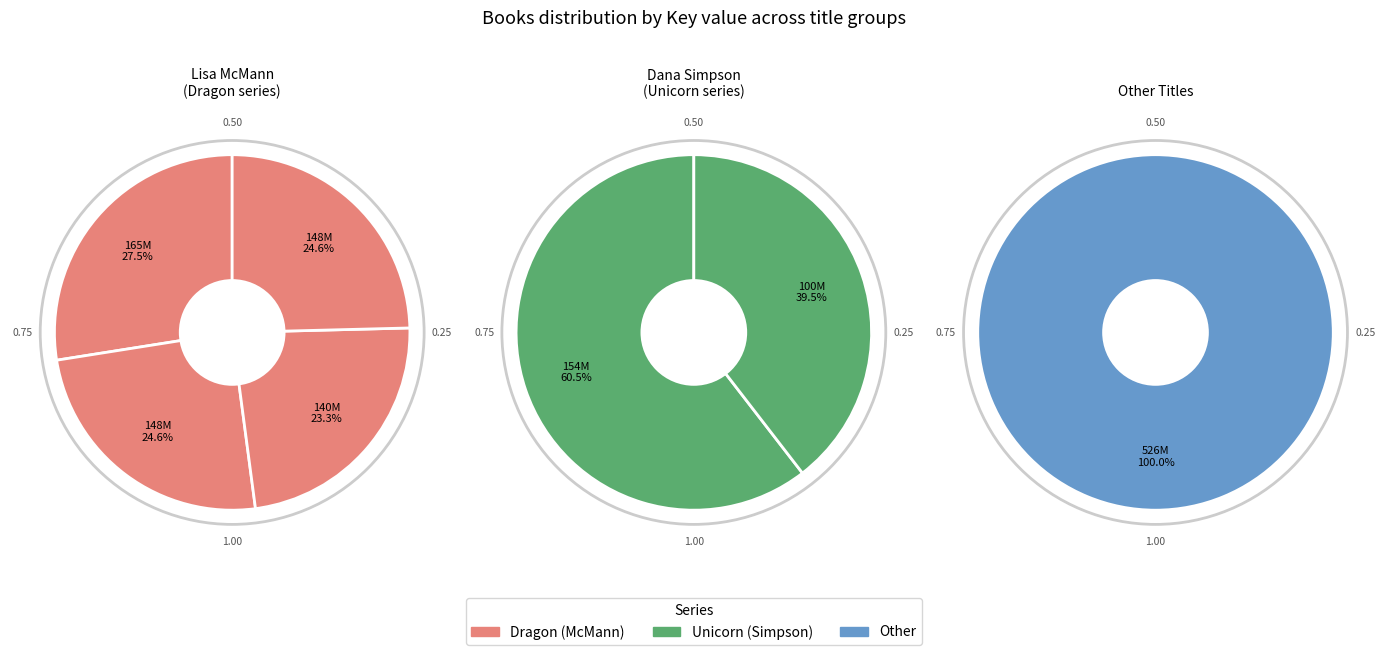

Count the number of slices in the pie.

7